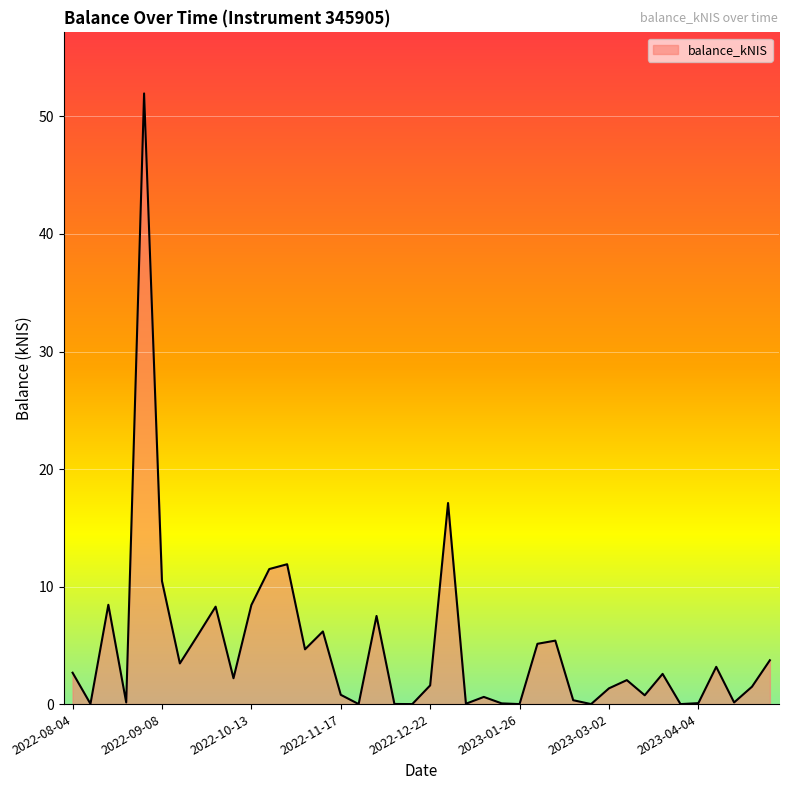

What is the difference between the maximum and minimum values?

52.0